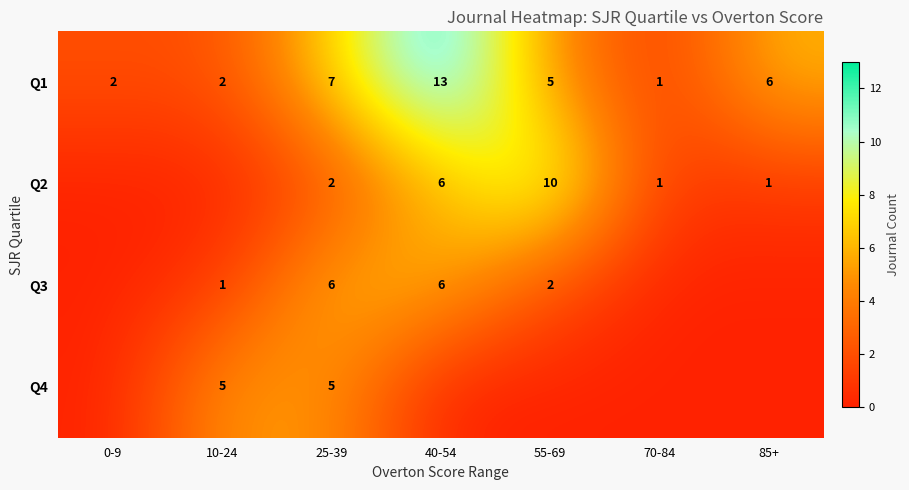

What is the difference between the Q1 values at 40-54 and 0-9?

11